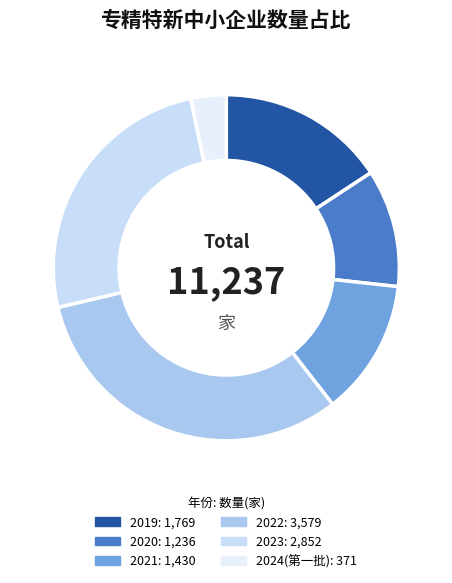

To the nearest percent, what is the average slice percentage?

17%